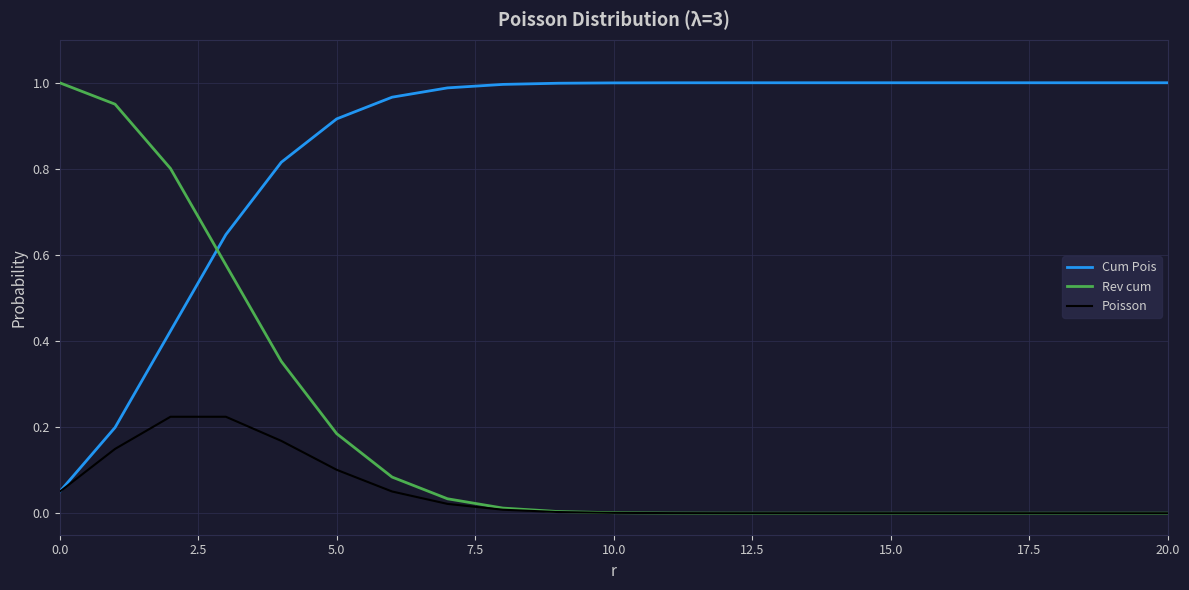

Which series has the largest range (max minus min)?

Rev cum